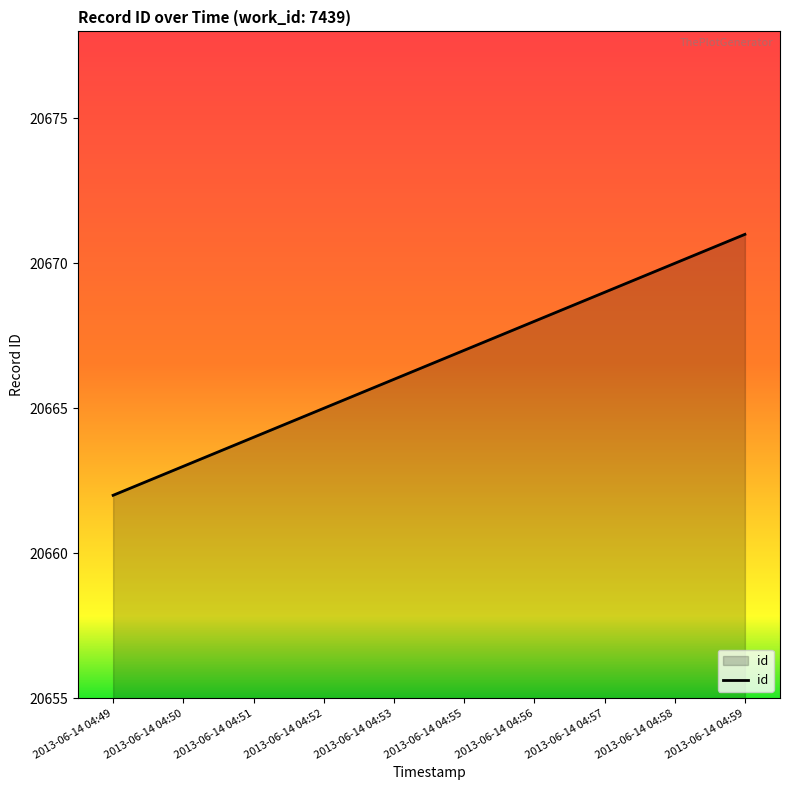

Read the value at 2013-06-14 04:59.

20671